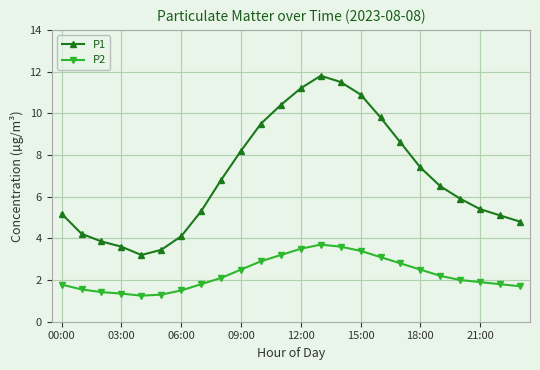

List the series in order of their overall mean, highest first.

P1, P2